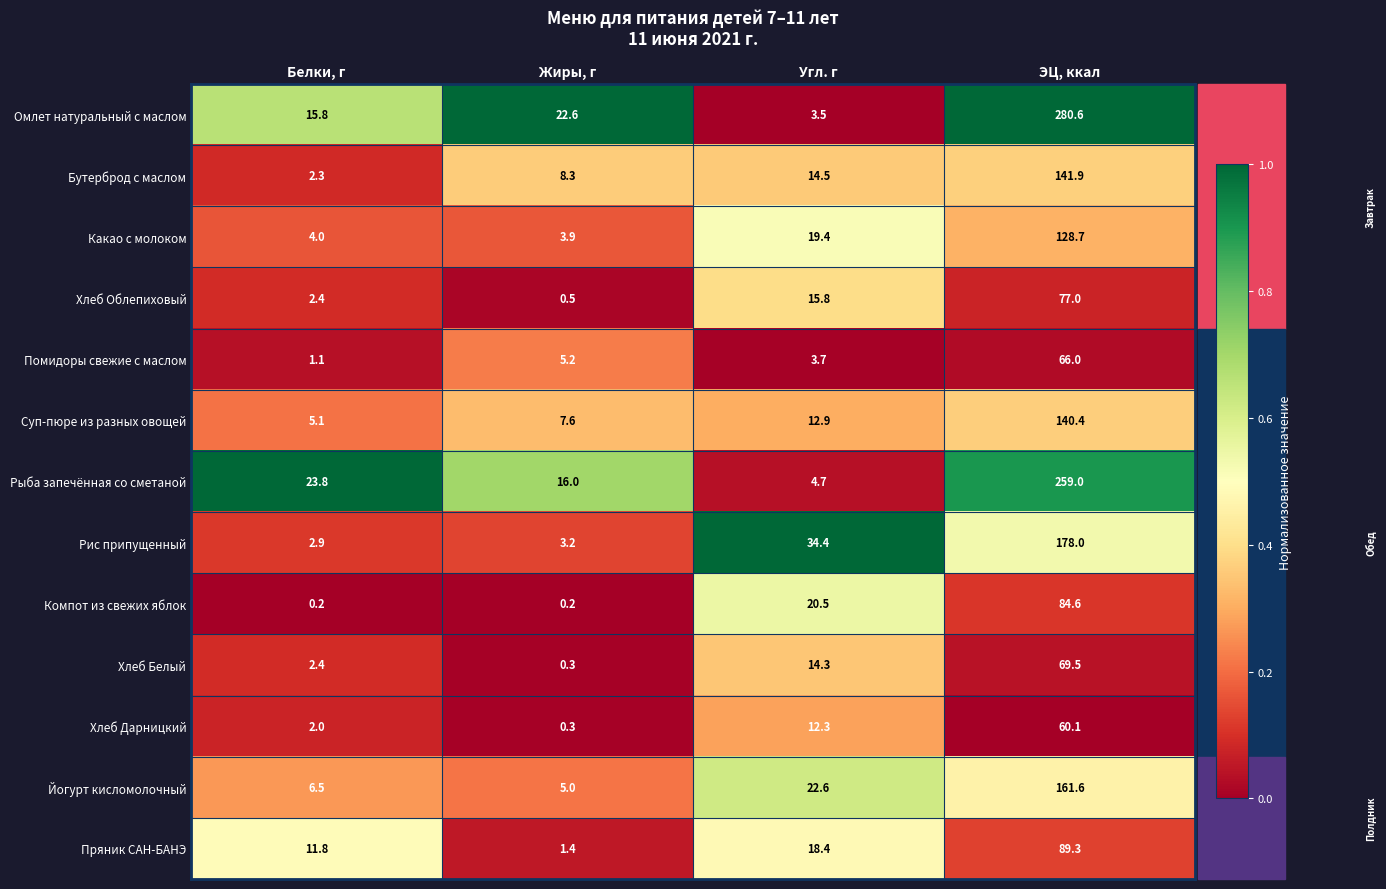

How many data points does each series have?

4